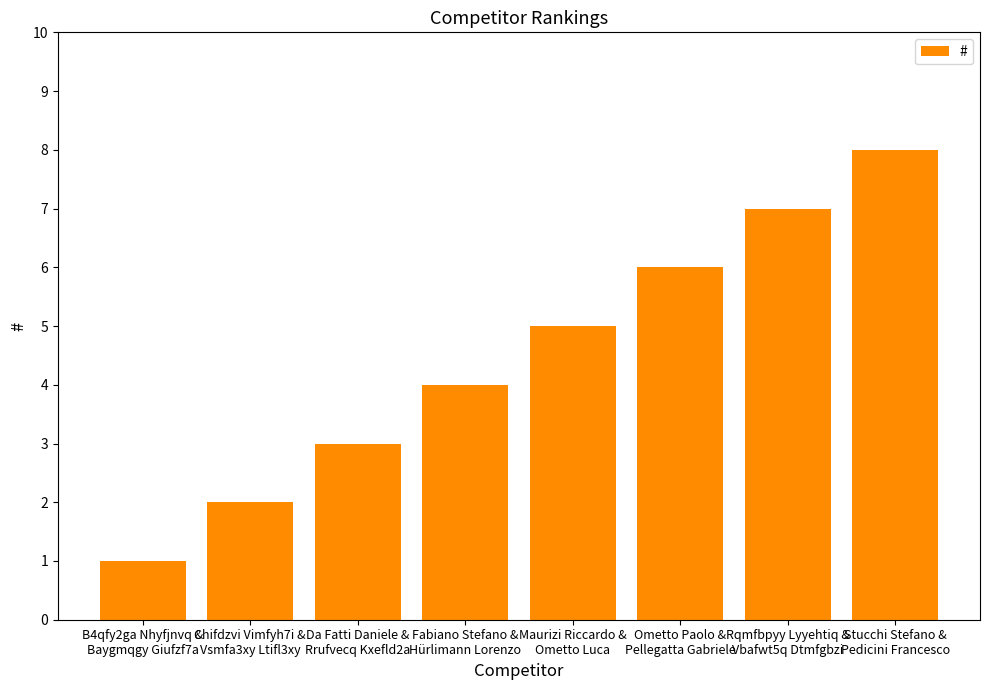

How many bars are there in total?

8